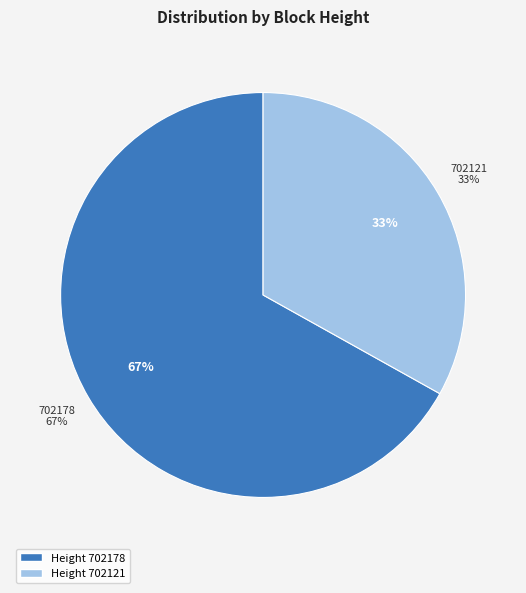

Which has a higher value, 702178 or 702121?

702178